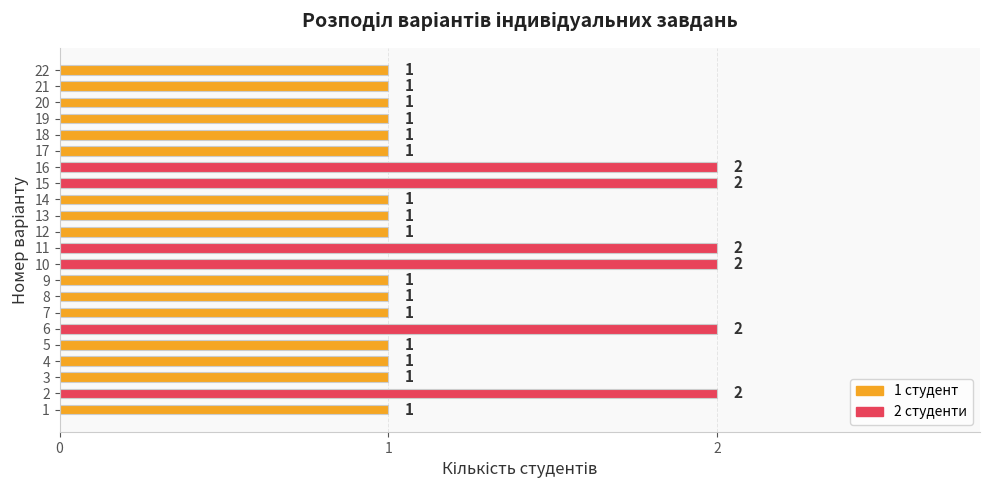

How many values are between 1 and 2?

22